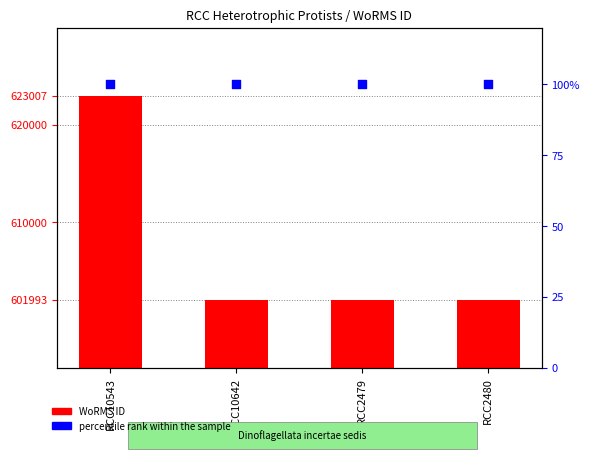

Which series reaches the maximum Y coordinate?

WoRMS ID